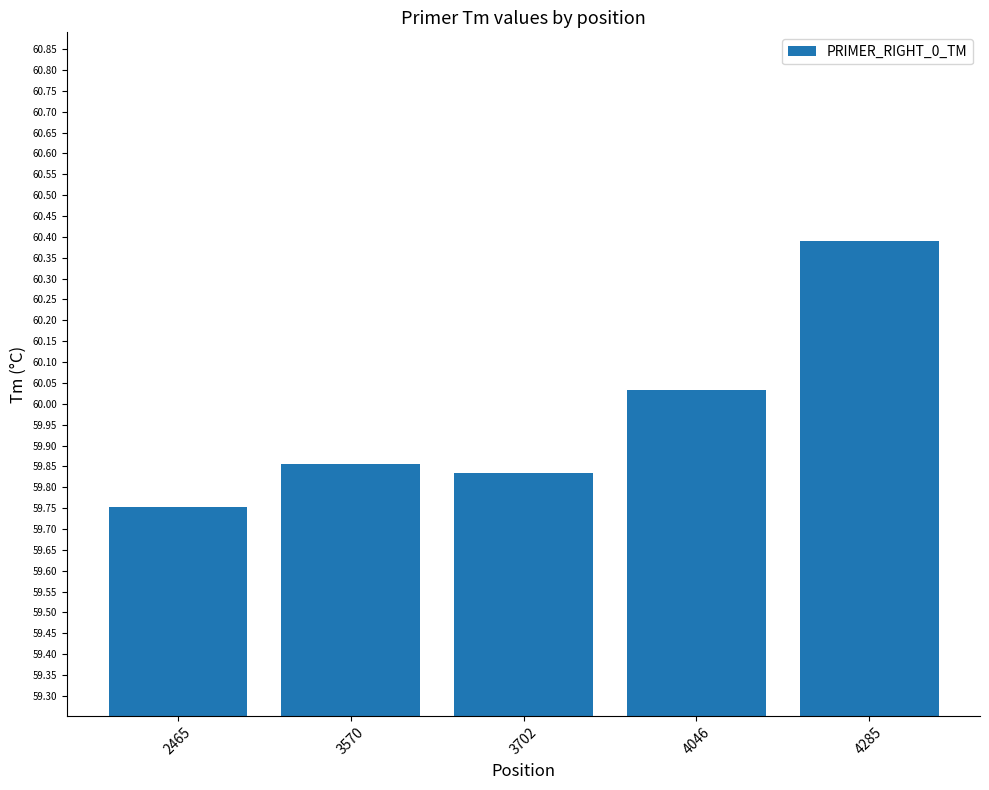

The chart shows a value of 60.4 at 4285. True or false?

True